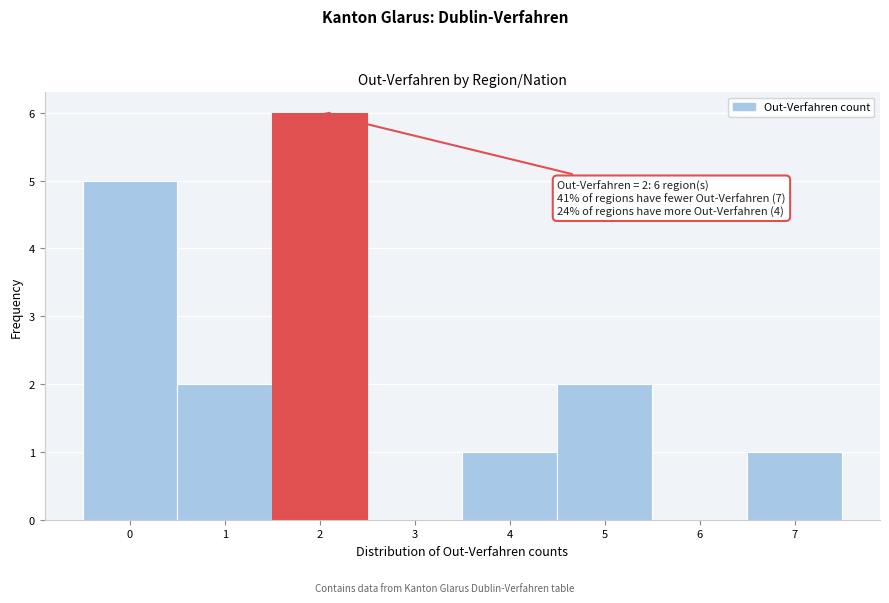

Over which range of the x-axis is the bar tallest?

1.5 to 2.5